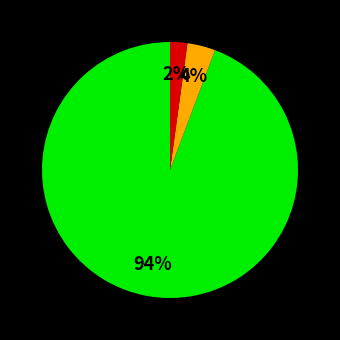

To the nearest percent, what is the difference between the largest and smallest slice percentages?

92%